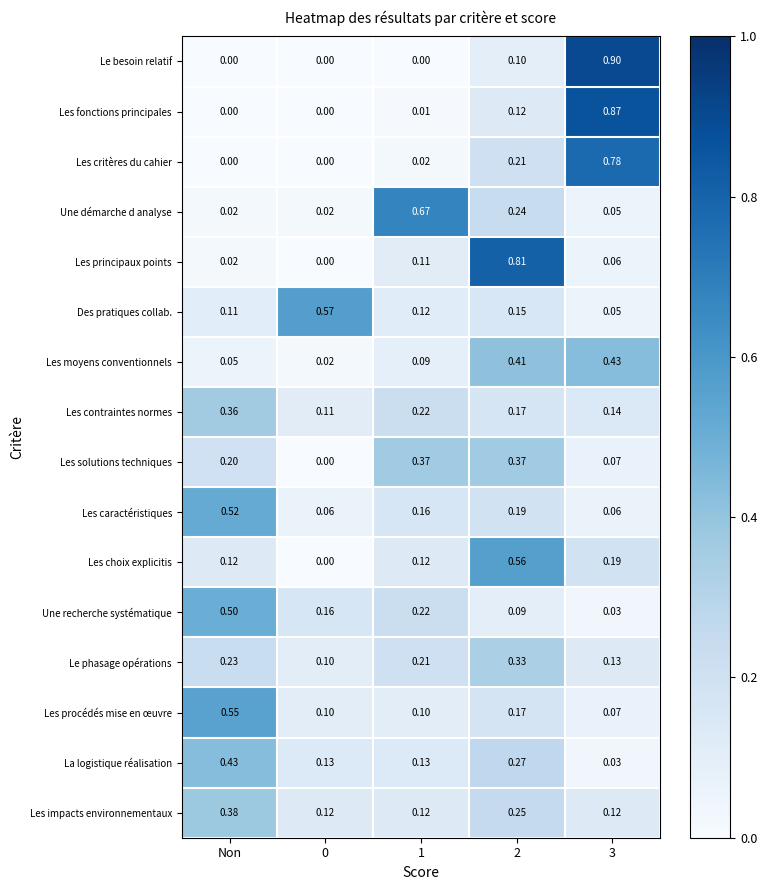

Between 0 and 1, which series saw the biggest shift?

Une démarche d analyse